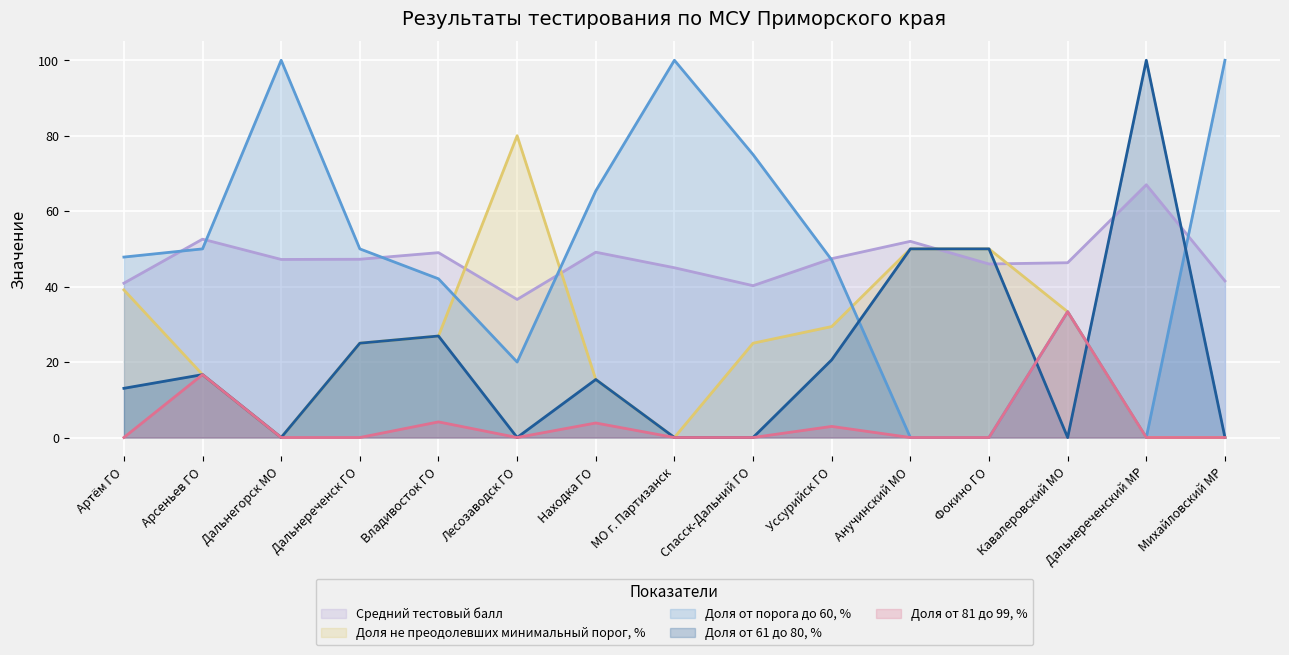

Which series changed the most between Дальнегорск МО and Кавалеровский МО?

Доля от порога до 60, %